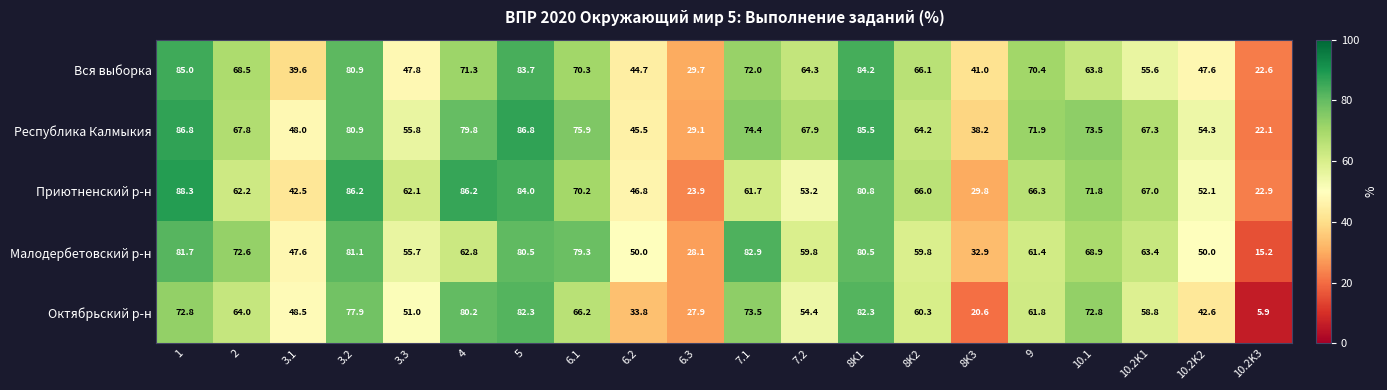

At which label is Вся выборка closest to 53?

10.2K1